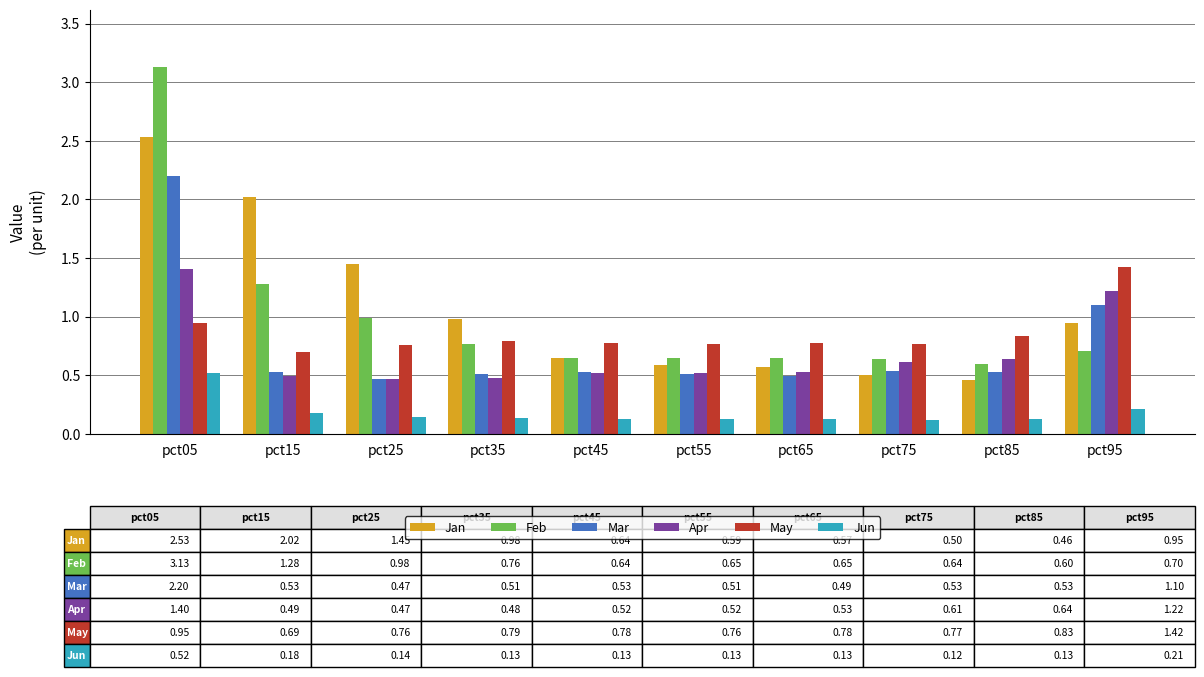

How many data points does each series have?

10